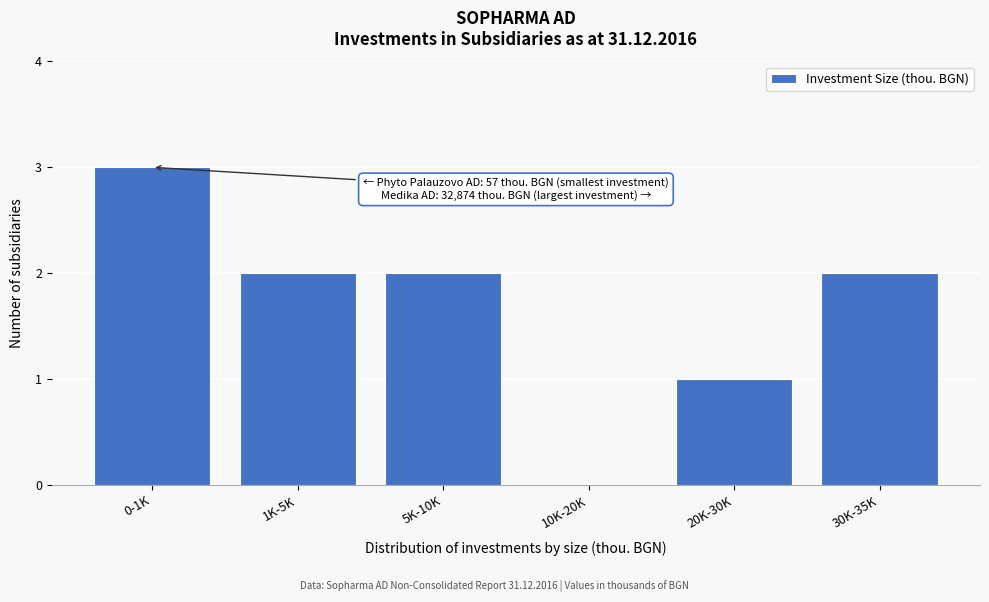

Reading left to right, what are all the values shown in this chart?

0-1K=3	1K-5K=2	5K-10K=2	10K-20K=0	20K-30K=1	30K-35K=2